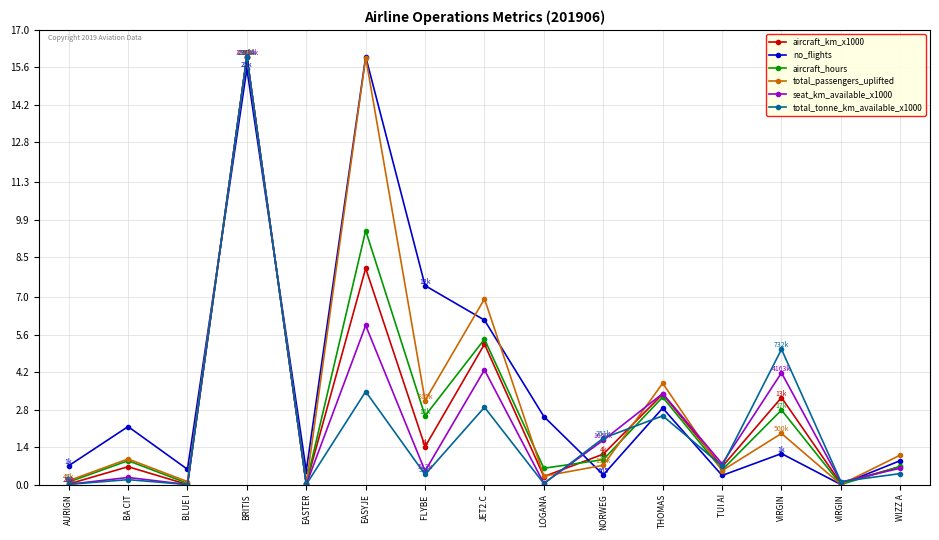

Reading right to left, what are all the values shown in this chart?

aircraft_km_x1000: 0.7	0.0	3.3	0.7	3.4	1.1	0.3	5.3	1.4	8.1	0.0	16.0	0.0	0.7	0.0
no_flights: 0.9	0.0	1.2	0.3	2.9	0.4	2.5	6.1	7.4	16.0	0.5	15.5	0.6	2.2	0.7
aircraft_hours: 0.7	0.0	2.8	0.5	3.3	0.9	0.6	5.4	2.6	9.5	0.0	16.0	0.0	0.9	0.1
total_passengers_uplifted: 1.1	0.0	1.9	0.5	3.8	0.7	0.3	6.9	3.1	16.0	0.0	16.0	0.1	1.0	0.1
seat_km_available_x1000: 0.6	0.1	4.2	0.8	3.4	1.7	0.0	4.3	0.5	6.0	0.0	16.0	0.0	0.3	0.0
total_tonne_km_available_x1000: 0.4	0.1	5.1	0.7	2.6	1.7	0.0	2.9	0.4	3.5	0.0	16.0	0.0	0.2	0.0